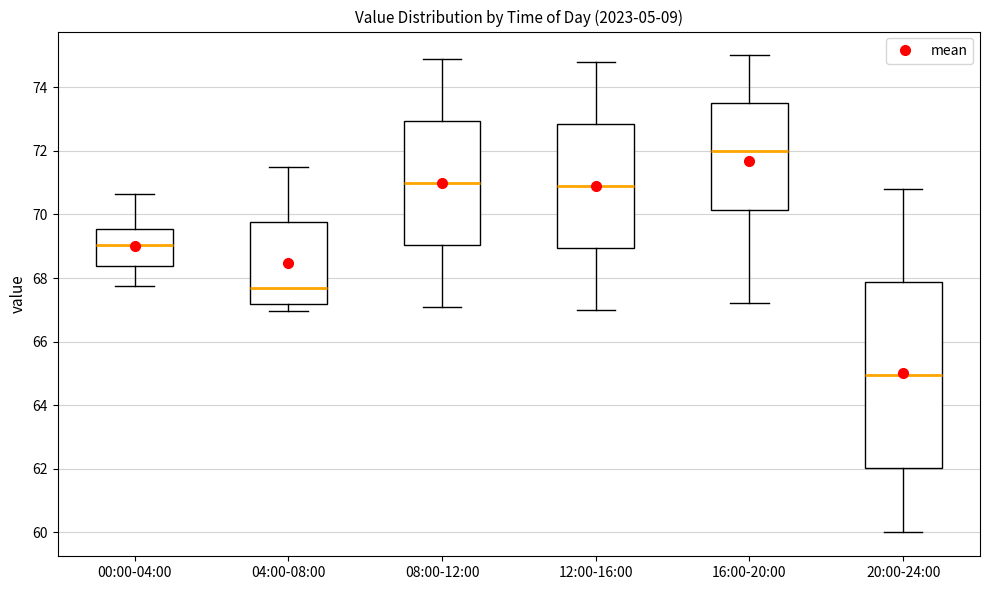

Which box is the tallest, from its lower edge to its upper edge?

20:00-24:00